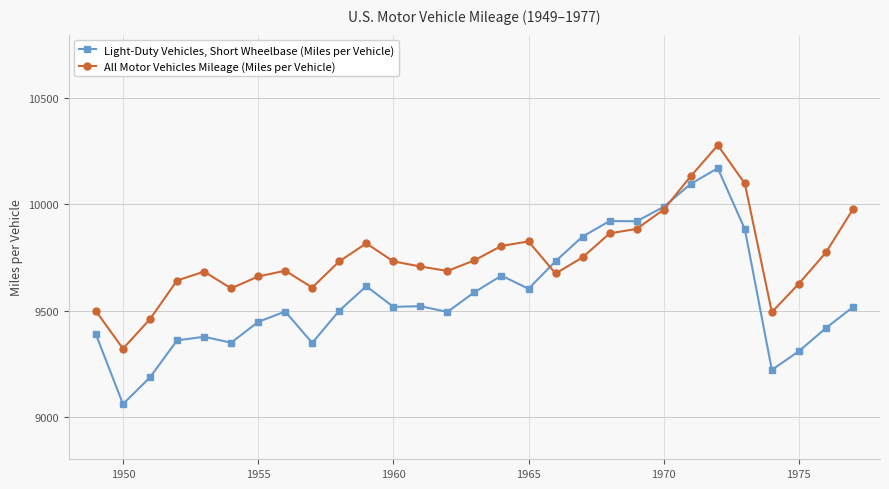

True or false: Light-Duty Vehicles, Short Wheelbase (Miles per Vehicle) has more than 0 points higher than both neighbors.

True